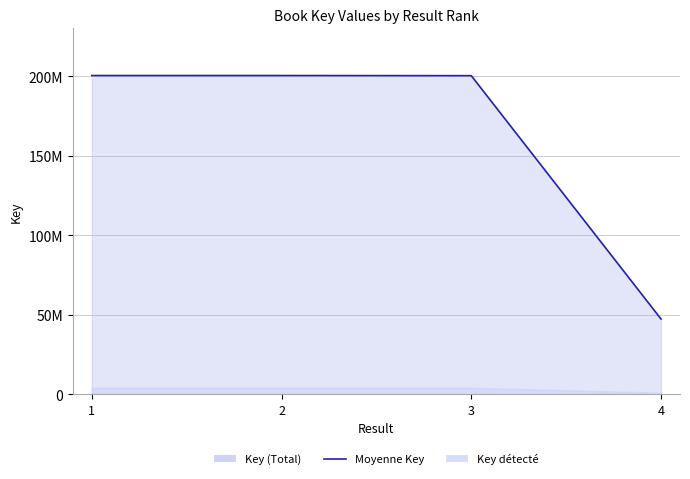

At which category does the chart reach its peak across all series?

1